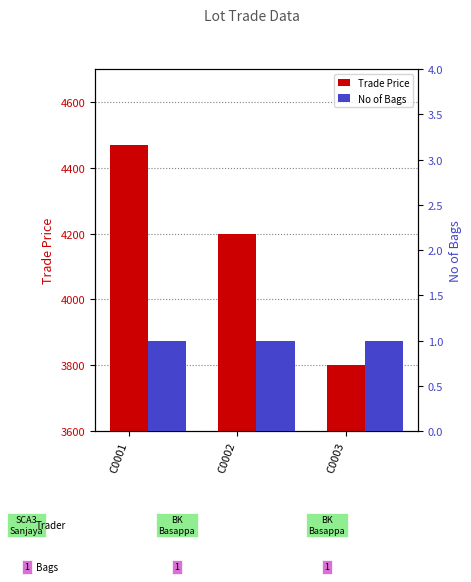

The No of Bags series shows 0.5 at C0001. True or false?

False